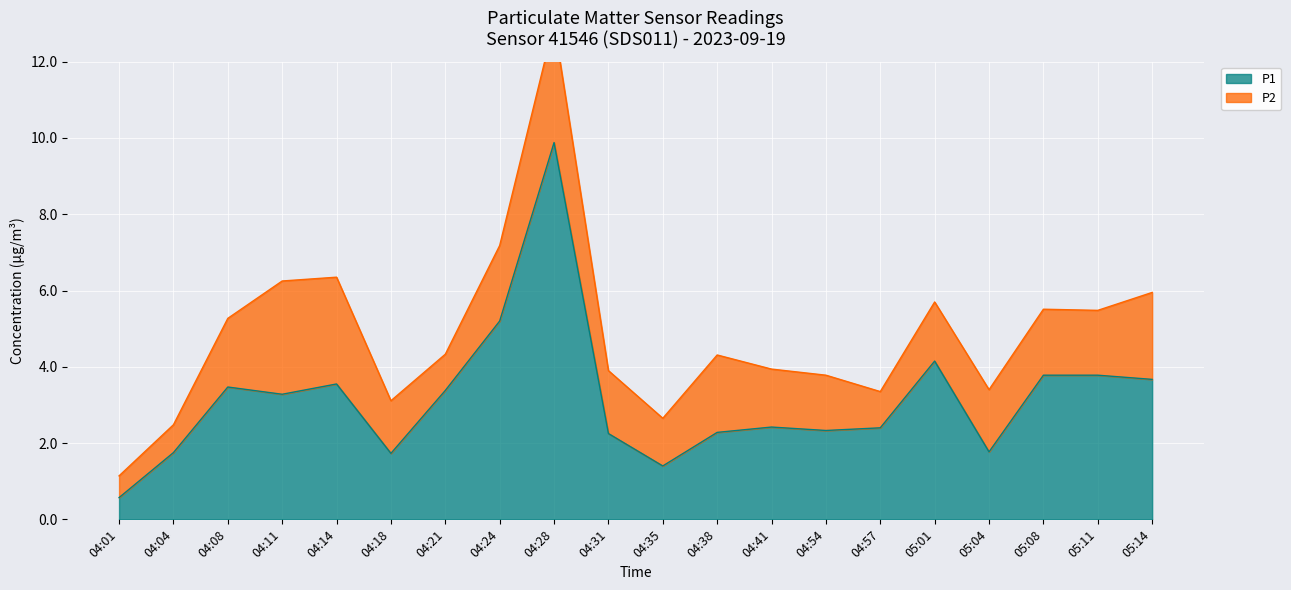

What is the label of the 4th point from the left?

04:11